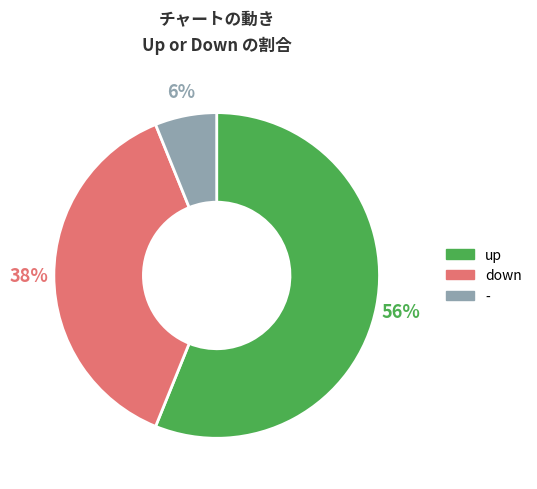

Which slice is the largest?

up